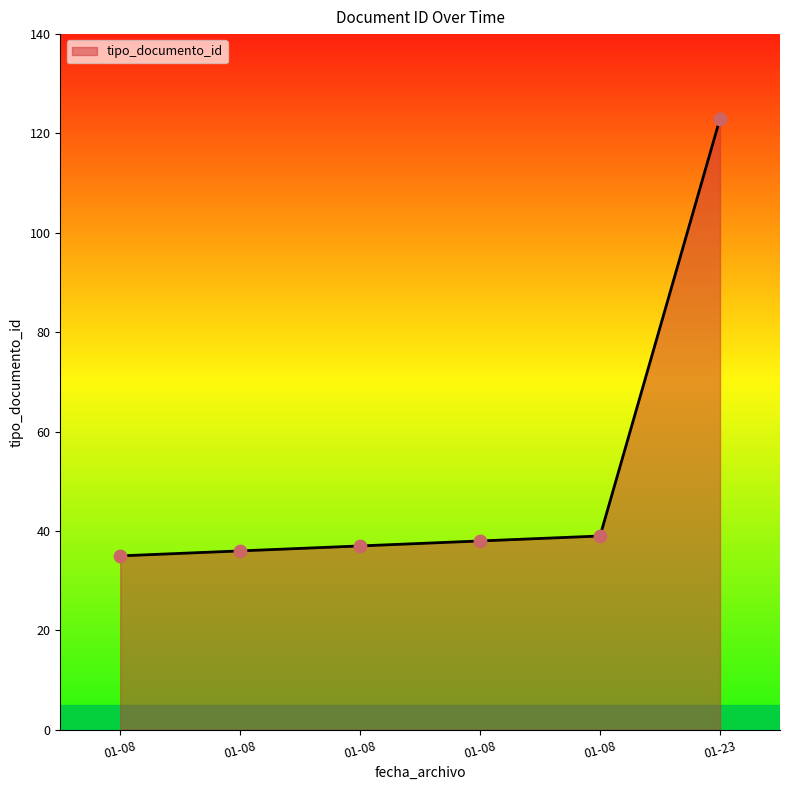

How many lines are shown in the chart?

1